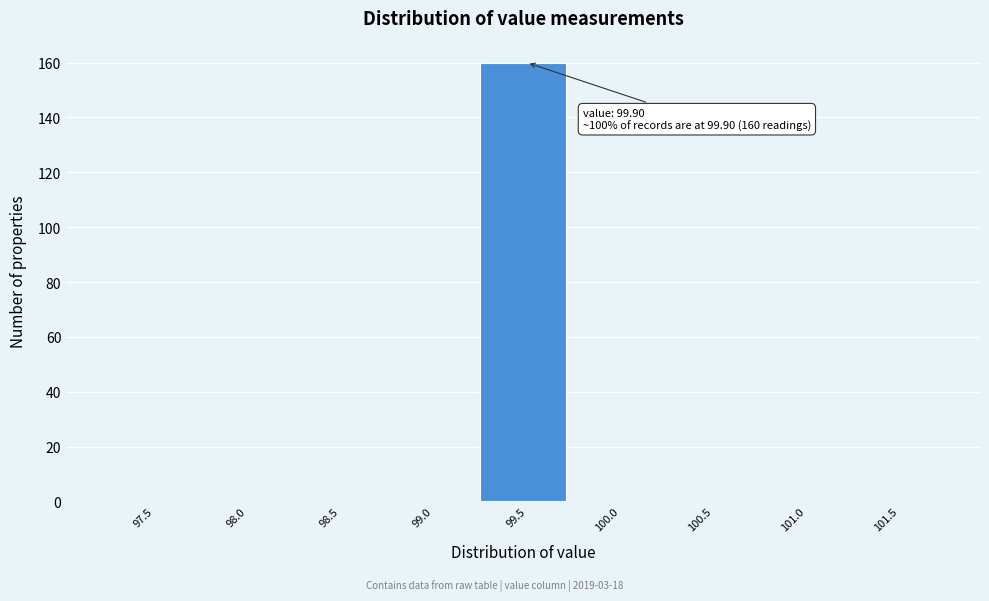

Reading left to right, what are all the values shown in this chart?

97.5=0	98.0=0	98.5=0	99.0=0	99.5=160	100.0=0	100.5=0	101.0=0	101.5=0